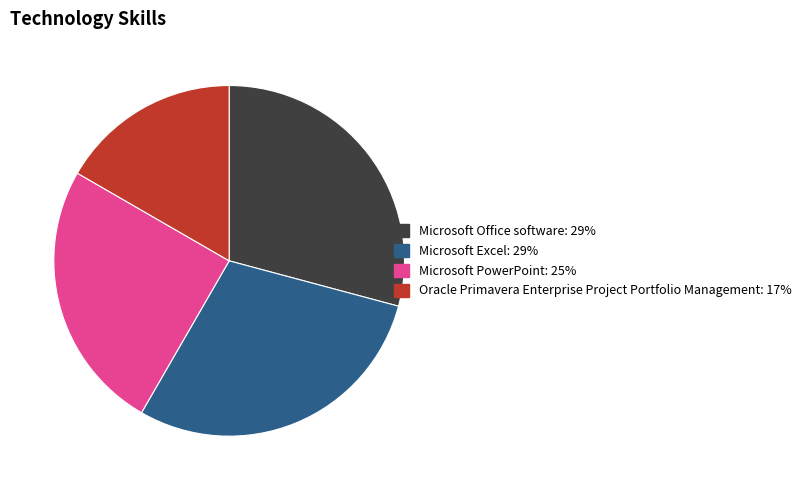

Is Oracle Primavera Enterprise Project Portfolio Management the majority of the pie?

No